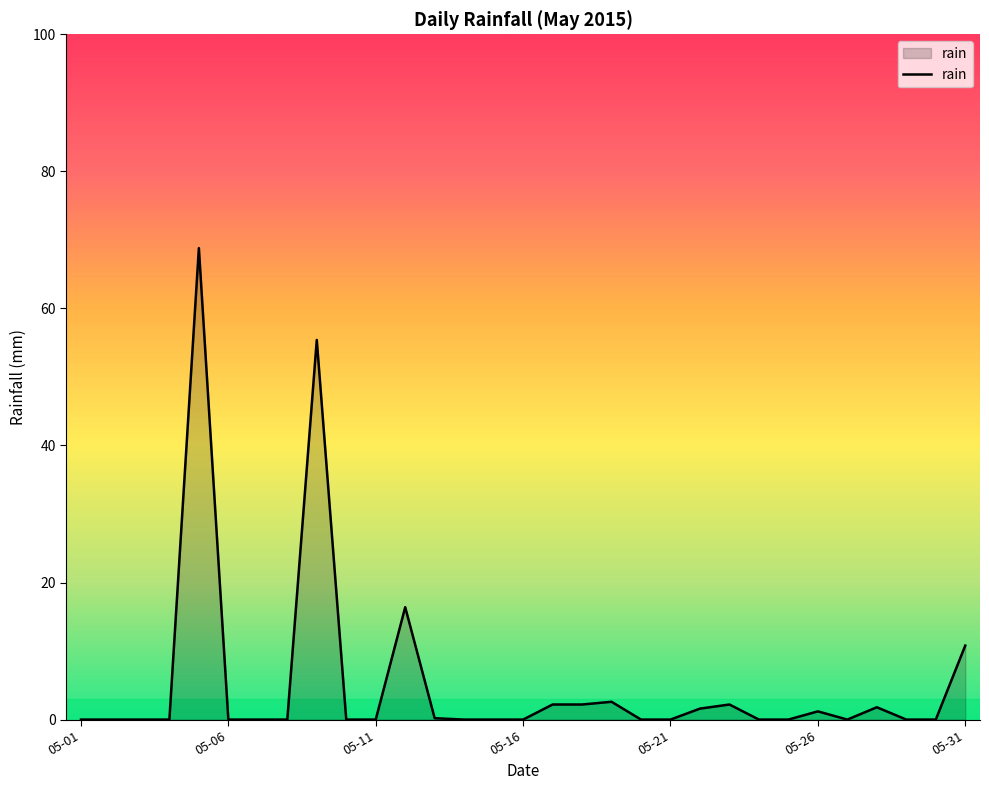

What is the maximum value shown in the chart?

68.8